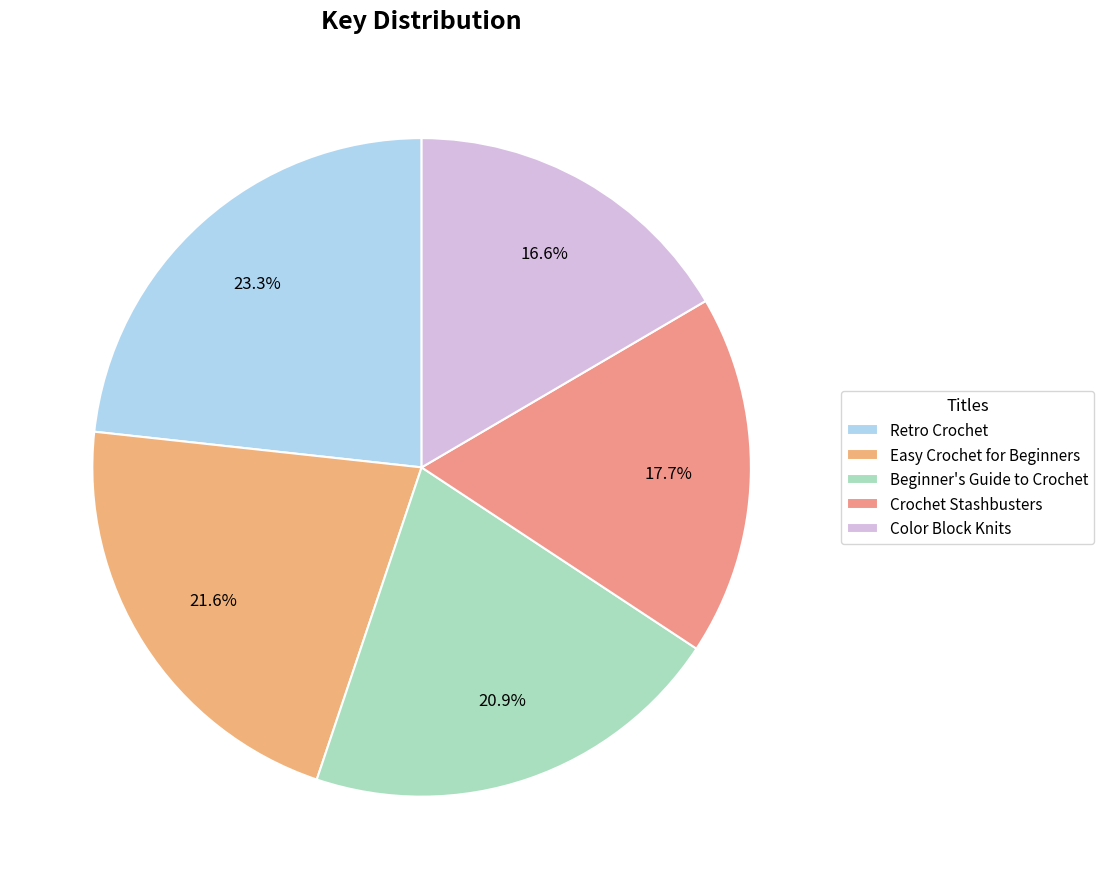

What is the ratio of the value at Crochet Stashbusters to the value at Beginner's Guide to Crochet?

0.8